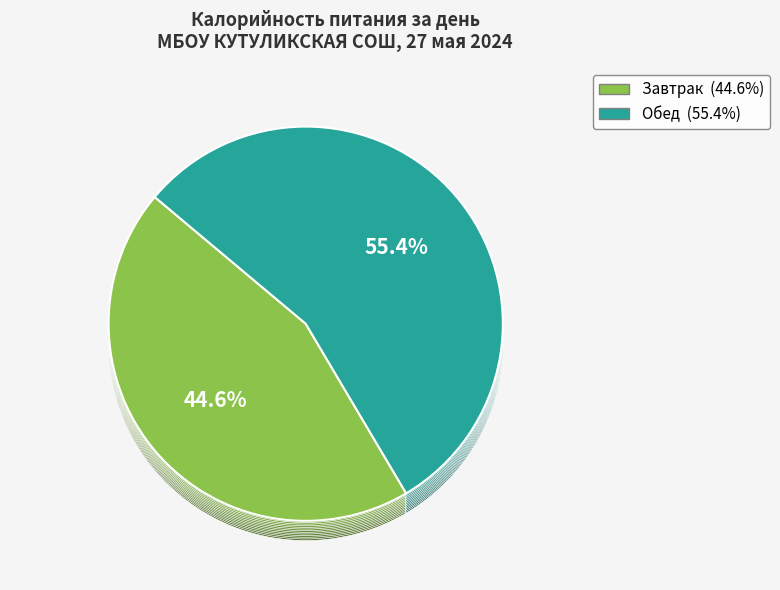

What is the smallest slice in the pie chart?

Завтрак